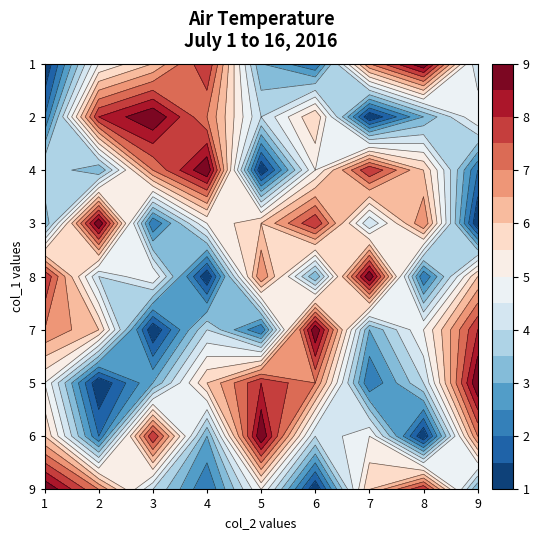

Reading left to right, extract all data points from this chart.

9: 0=9	1=7	2=4	3=2	4=5	5=1	6=6	7=8	8=3
6: 0=6	1=2	2=8	3=3	4=9	5=4	6=5	7=1	8=7
5: 0=5	1=1	2=3	3=6	4=8	5=7	6=2	7=4	8=9
7: 0=7	1=6	2=1	3=4	4=2	5=9	6=3	7=5	8=8
8: 0=8	1=4	2=5	3=1	4=7	5=3	6=9	7=2	8=6
3: 0=3	1=9	2=2	3=5	4=6	5=8	6=4	7=7	8=1
4: 0=4	1=3	2=7	3=9	4=1	5=5	6=8	7=6	8=2
2: 0=2	1=8	2=9	3=7	4=4	5=6	6=1	7=3	8=5
1: 0=1	1=5	2=6	3=8	4=3	5=2	6=7	7=9	8=4